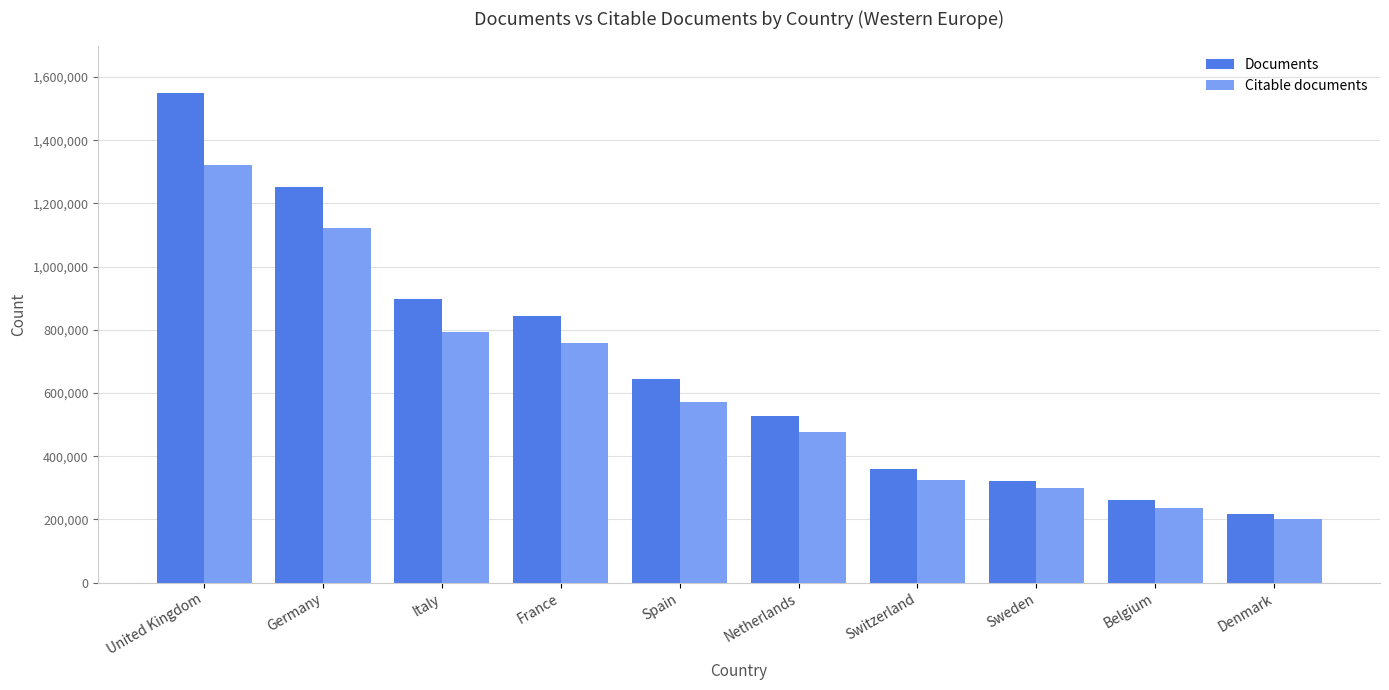

What is the value of the Citable documents bar at the 10th from the left?

199772